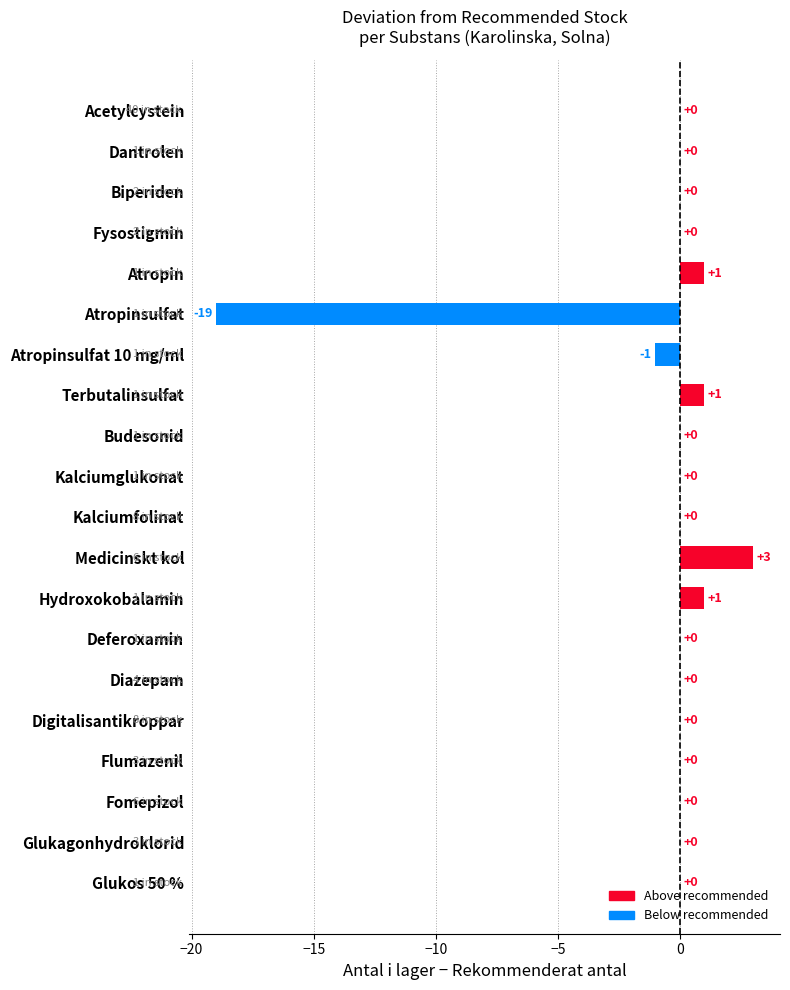

Reading bottom to top, extract all data points from this chart.

Glukos 50 %=0	Glukagonhydroklorid=0	Fomepizol=0	Flumazenil=0	Digitalisantikroppar=0	Diazepam=0	Deferoxamin=0	Hydroxokobalamin=1	Medicinskt kol=3	Kalciumfolinat=0	Kalciumglukonat=0	Budesonid=0	Terbutalinsulfat=1	Atropinsulfat 10 mg/ml=-1	Atropinsulfat=-19	Atropin=1	Fysostigmin=0	Biperiden=0	Dantrolen=0	Acetylcystein=0